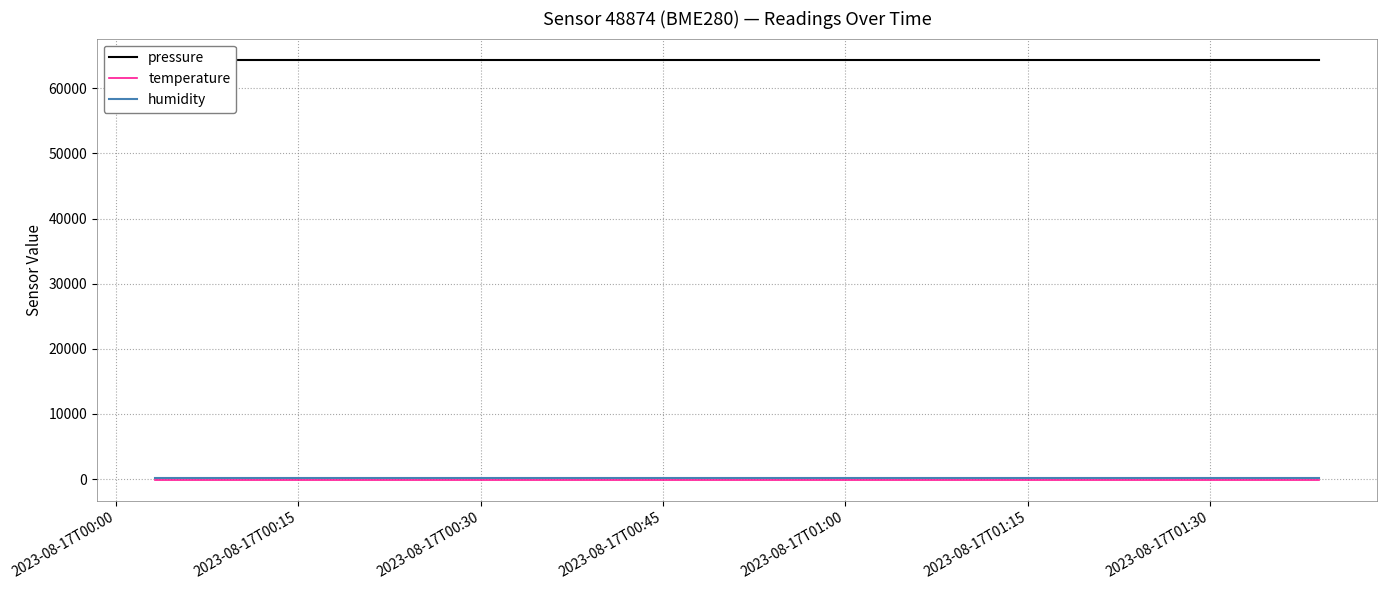

True or false: temperature and pressure intersect in this chart.

False